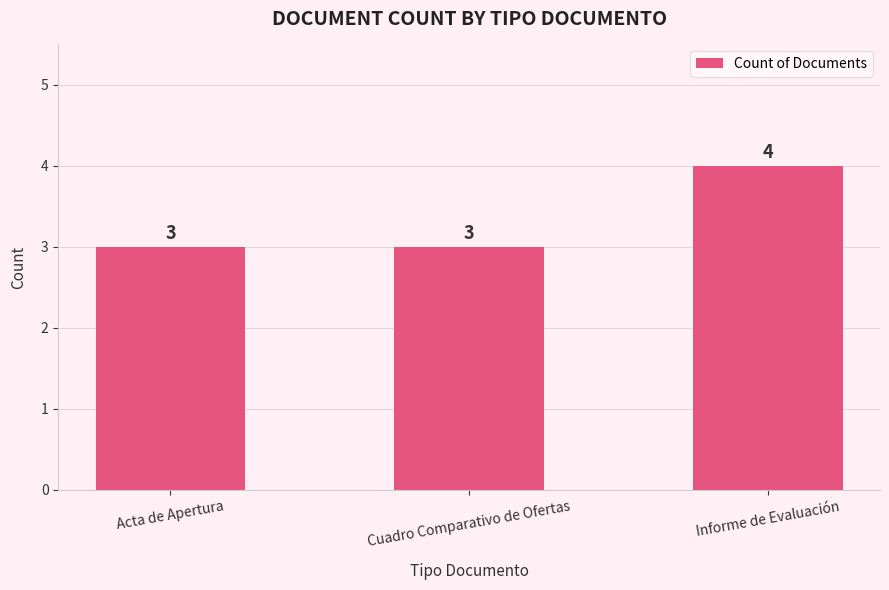

What is the sum of the values at Informe de Evaluación and Acta de Apertura?

7